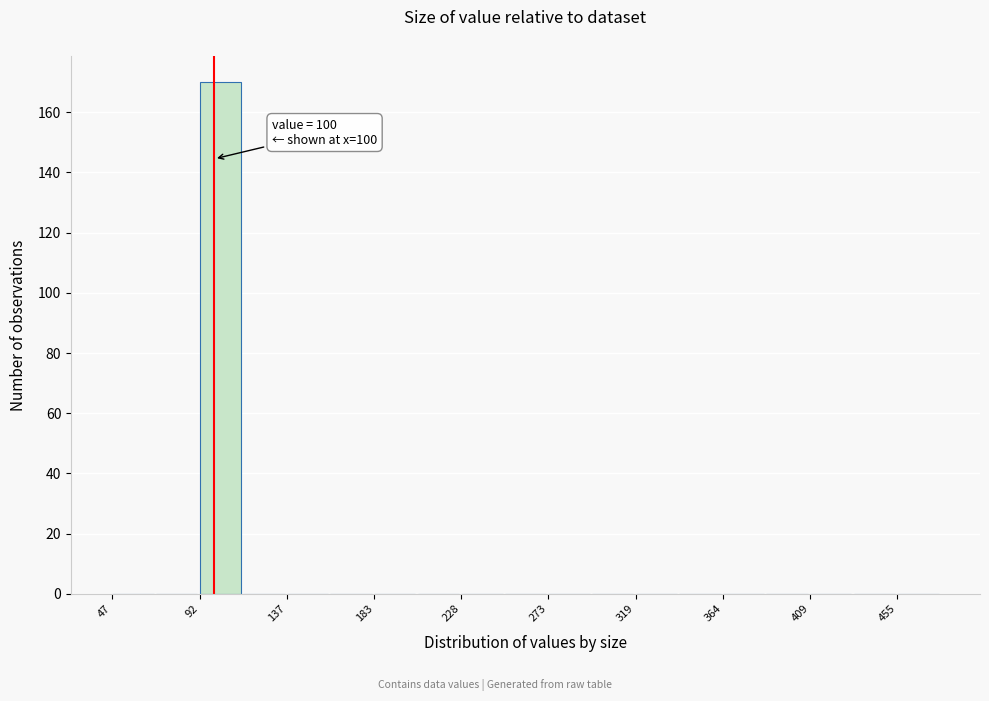

Over which range of the x-axis is the bar tallest?

90 to 115